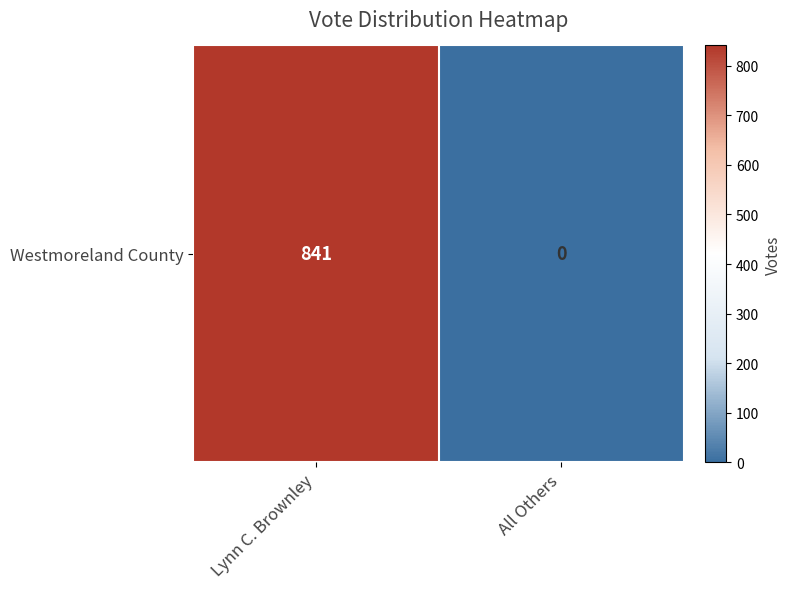

Between All Others and Lynn C. Brownley, which is larger?

Lynn C. Brownley